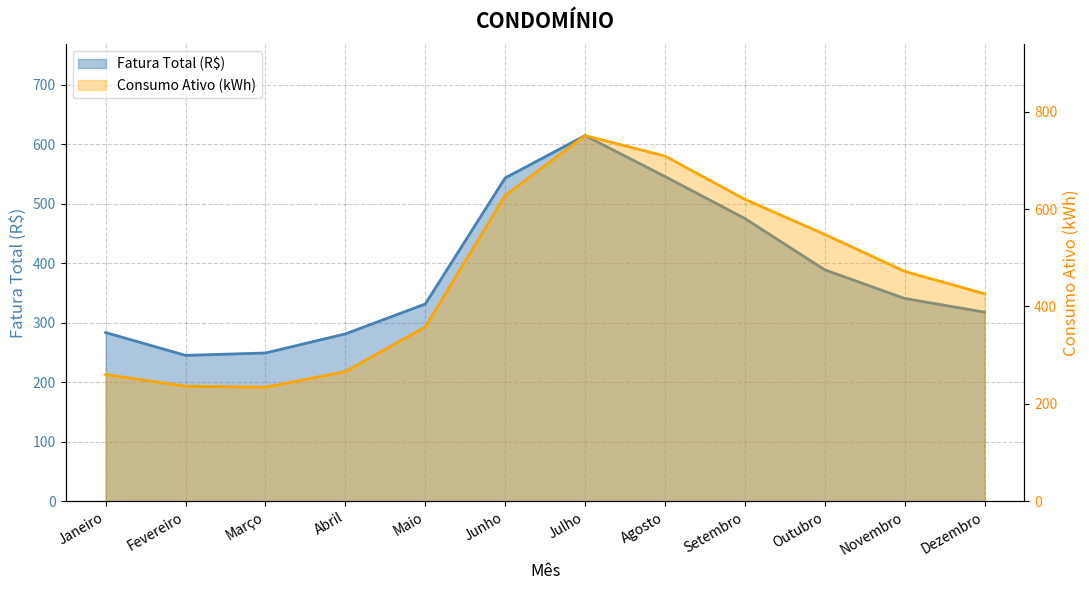

Reading left to right, what are all the values shown in this chart?

Fatura Total (R$): Janeiro=283.4	Fevereiro=245.1	Março=249.1	Abril=281.2	Maio=331.4	Junho=543.4	Julho=614.7	Agosto=545.9	Setembro=475.3	Outubro=388.9	Novembro=340.8	Dezembro=317.8
Consumo Ativo (kWh): Janeiro=260.0	Fevereiro=236.0	Março=234.0	Abril=266.0	Maio=358.0	Junho=628.0	Julho=751.0	Agosto=709.0	Setembro=620.0	Outubro=548.0	Novembro=472.0	Dezembro=426.0